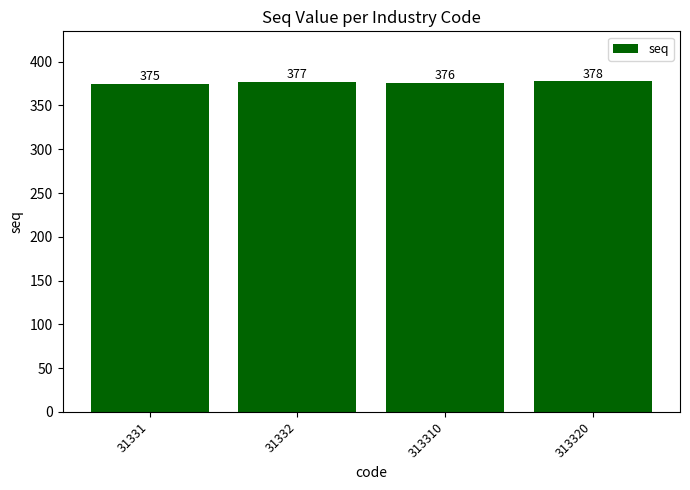

Reading left to right, what are all the values shown in this chart?

375	377	376	378